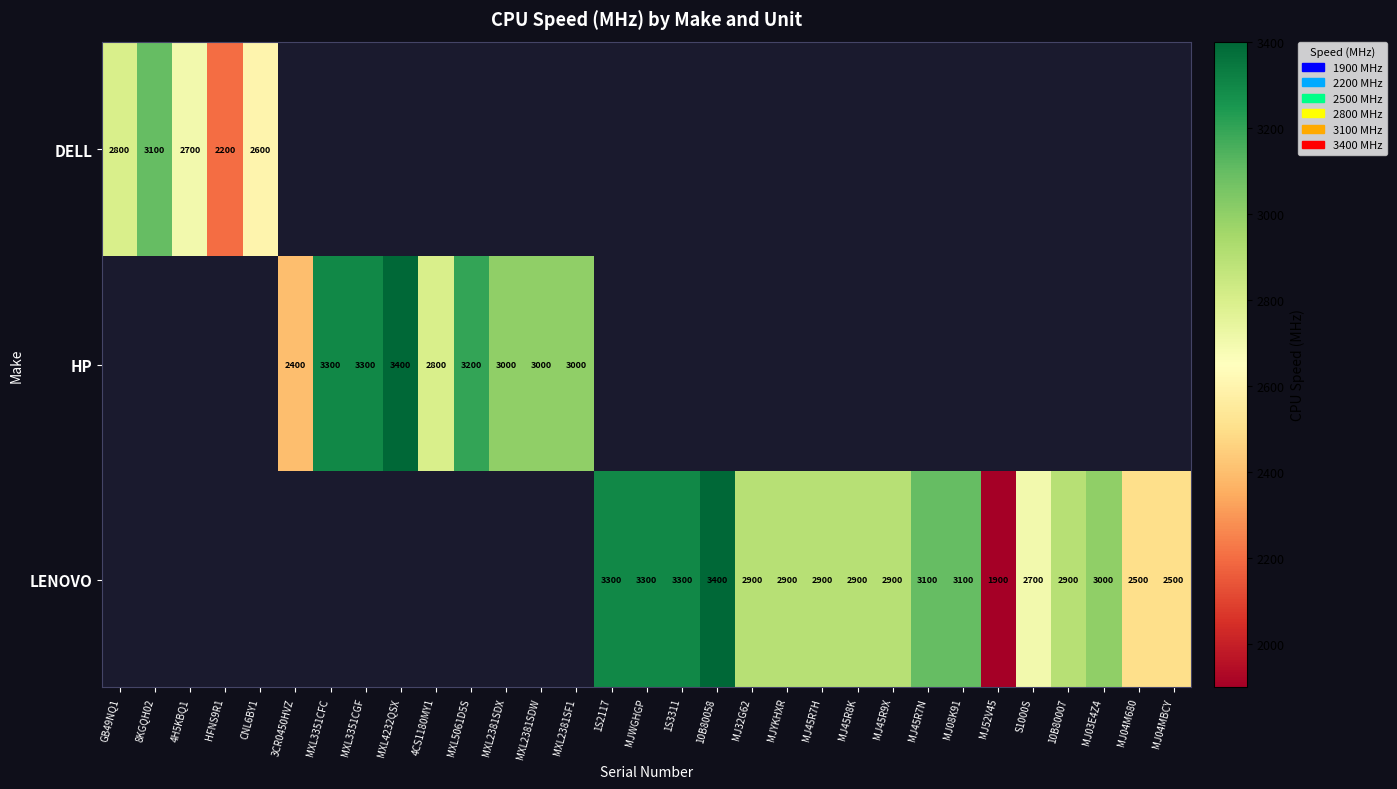

True or false: LENOVO has a value of 3400 at 10B80058.

True